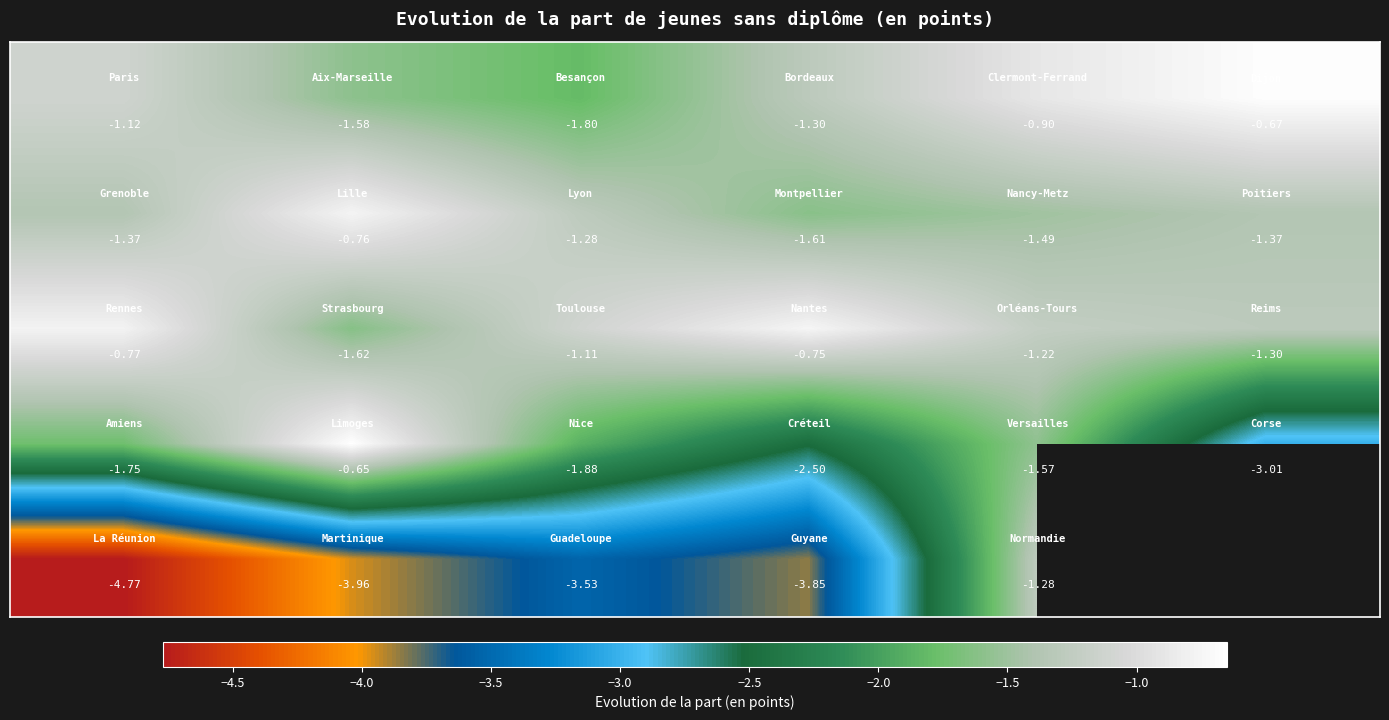

What is the spread (max minus min) of values at −3.5?

3.1